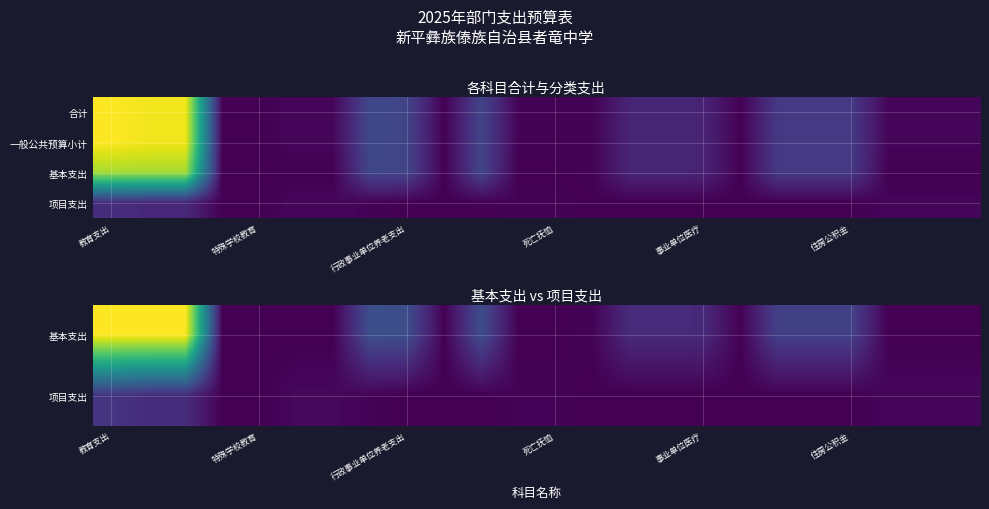

What is the spread (max minus min) of values at 死亡抚恤?

35154.0